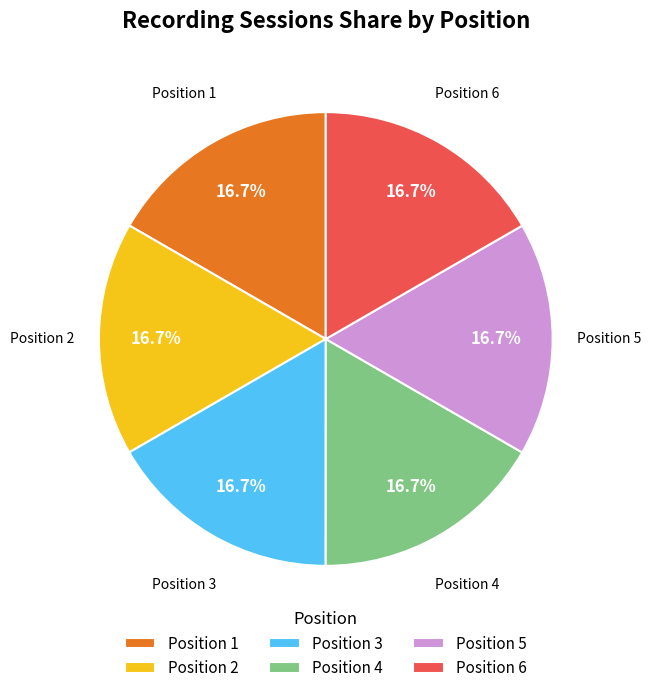

Combined, what portion of the pie is Position 6 and Position 3?

33.3%